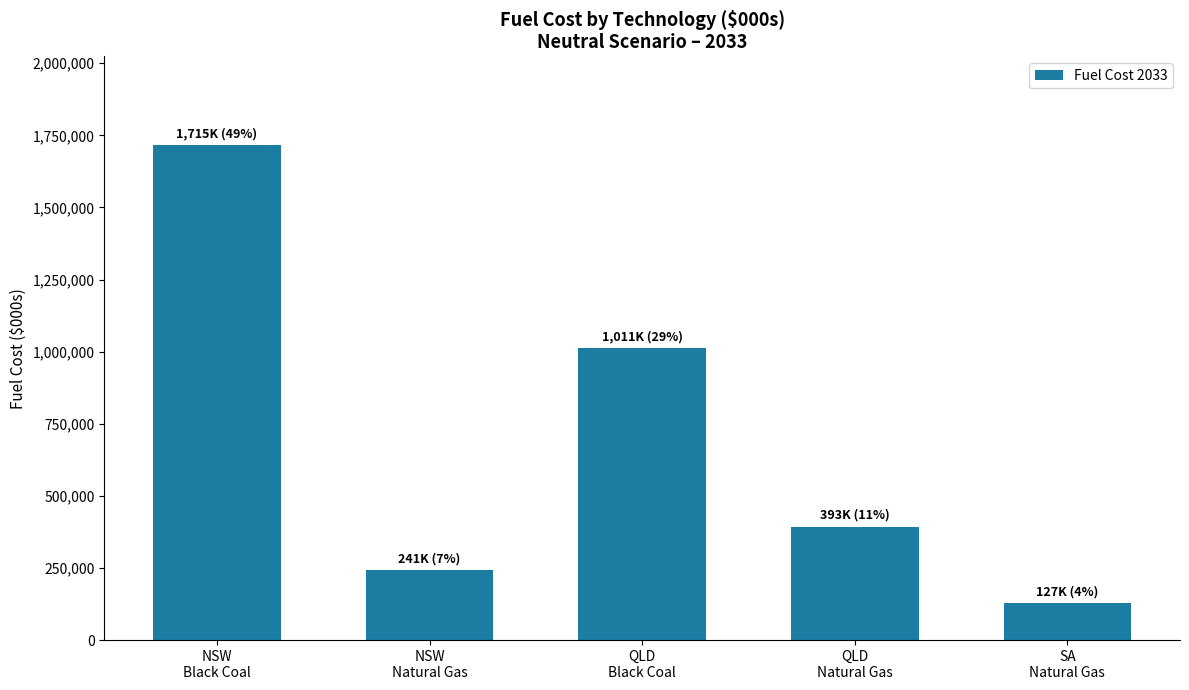

The chart shows a value of 241262.2 at NSW
Natural Gas. True or false?

True